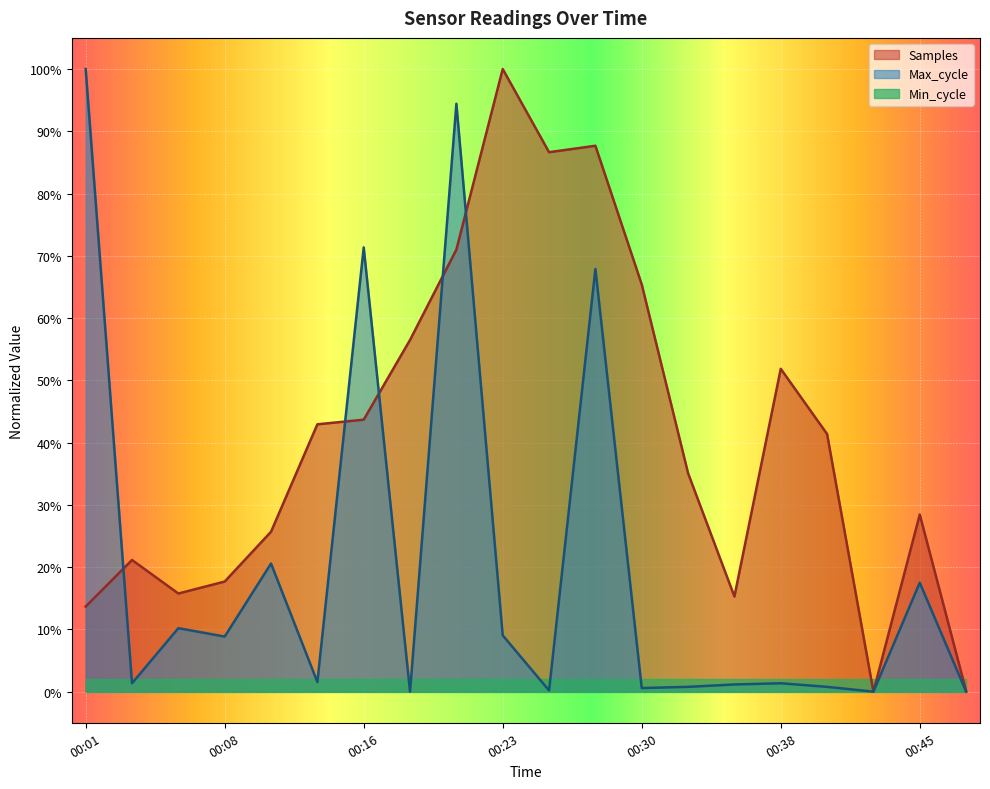

At which label does Max_cycle reach its peak?

00:01